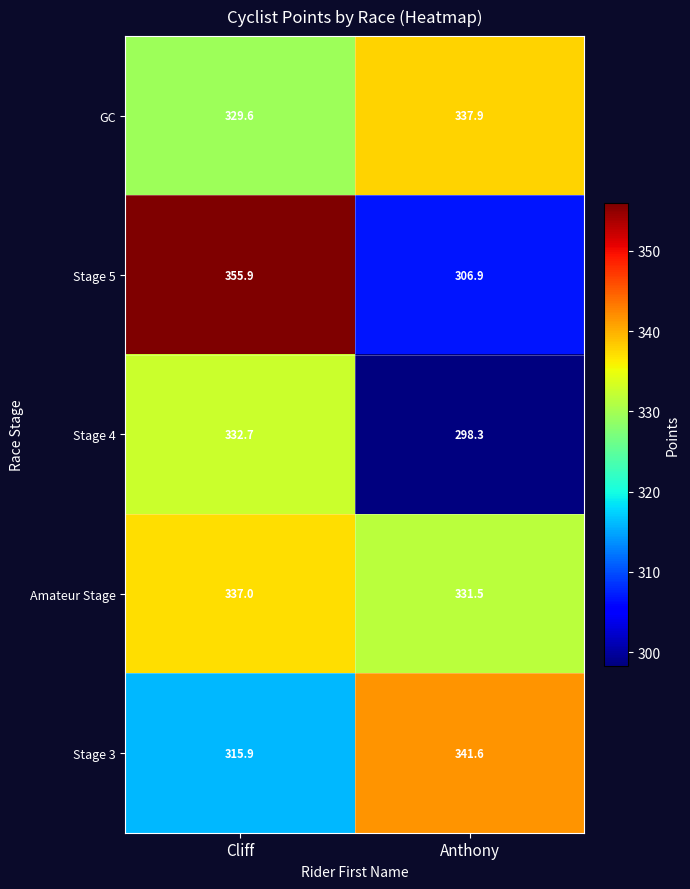

Which series changed the most between Cliff and Anthony?

Stage 5